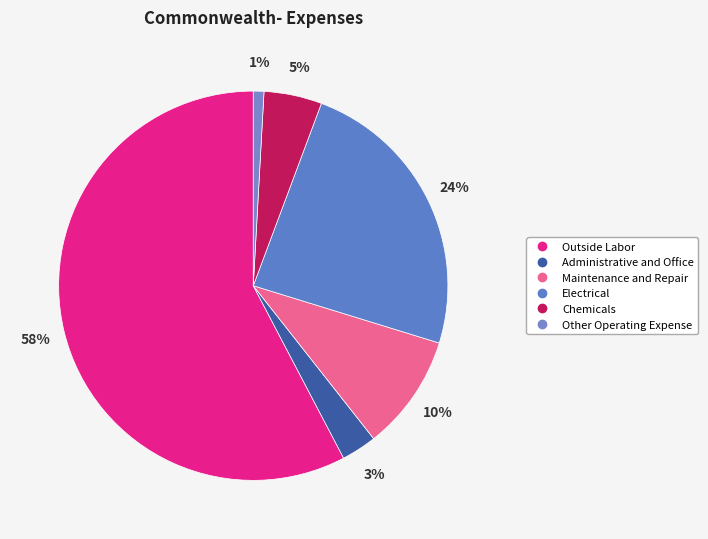

Combined, what portion of the pie is Outside Labor and Other Operating Expense?

58.6%